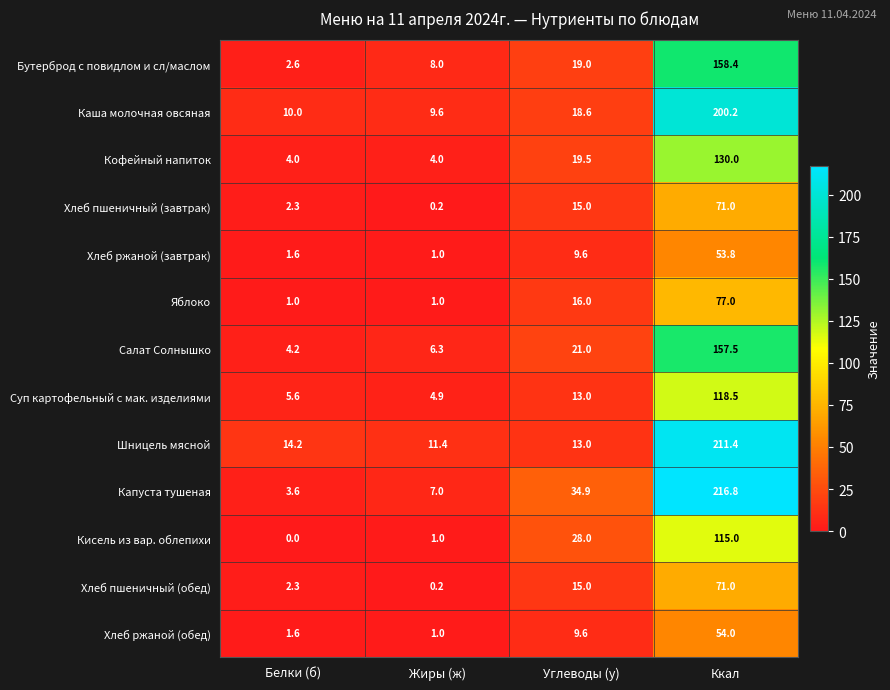

What is the difference between the Хлеб пшеничный (завтрак) values at Углеводы (у) and Ккал?

56.0